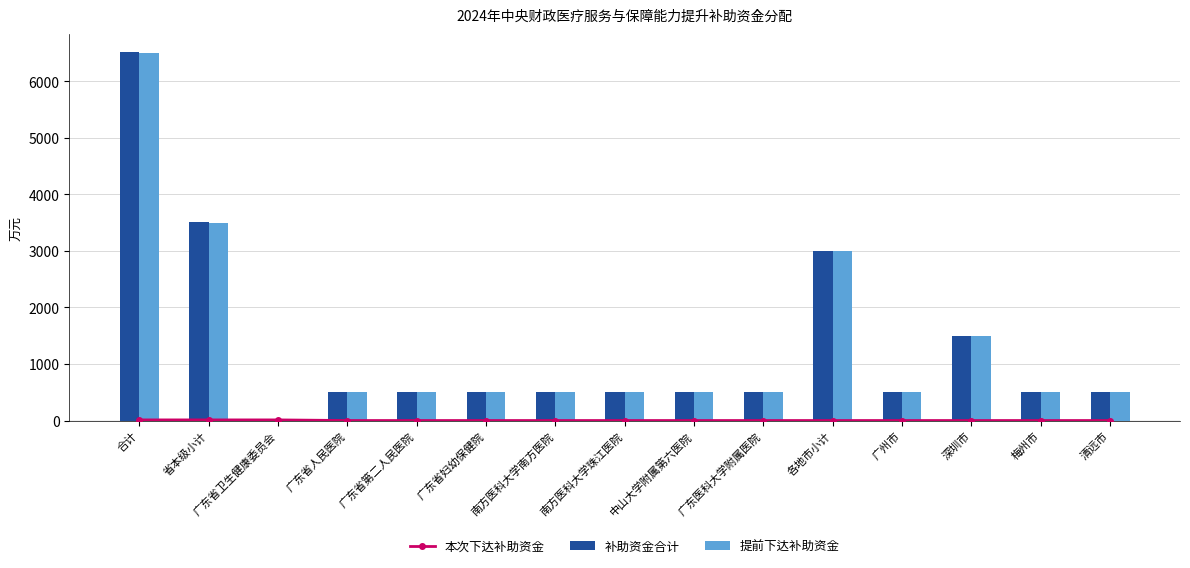

True or false: 本次下达补助资金 has a value of 5 at 南方医科大学南方医院.

False